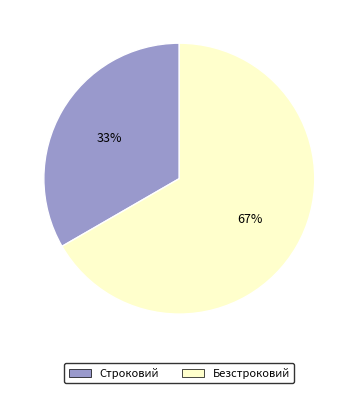

Which has a higher value, Безстроковий or Строковий?

Безстроковий